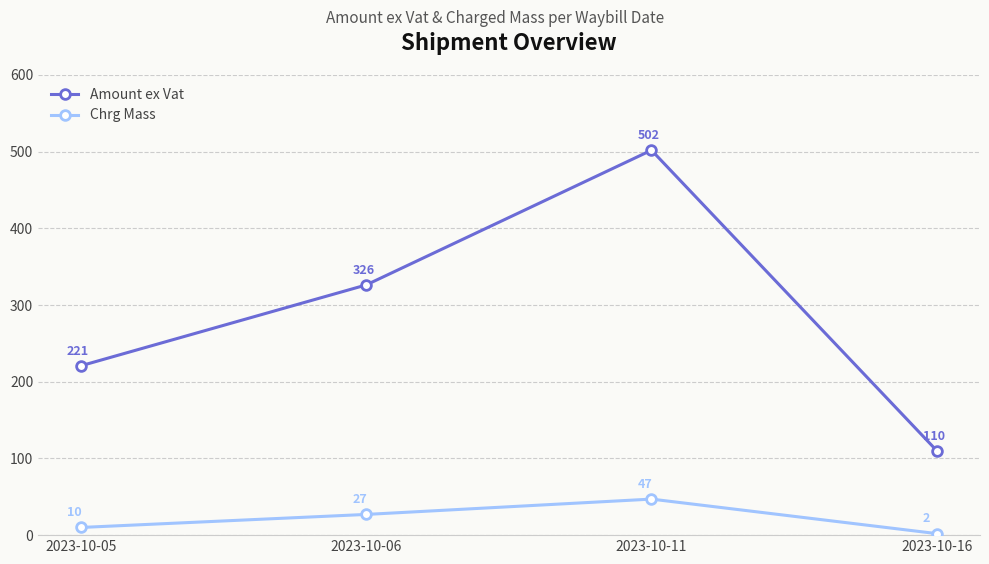

True or false: Chrg Mass and Amount ex Vat intersect in this chart.

False